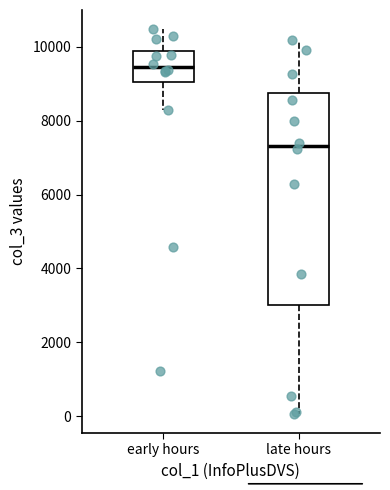

Which box is the tallest, from its lower edge to its upper edge?

late hours